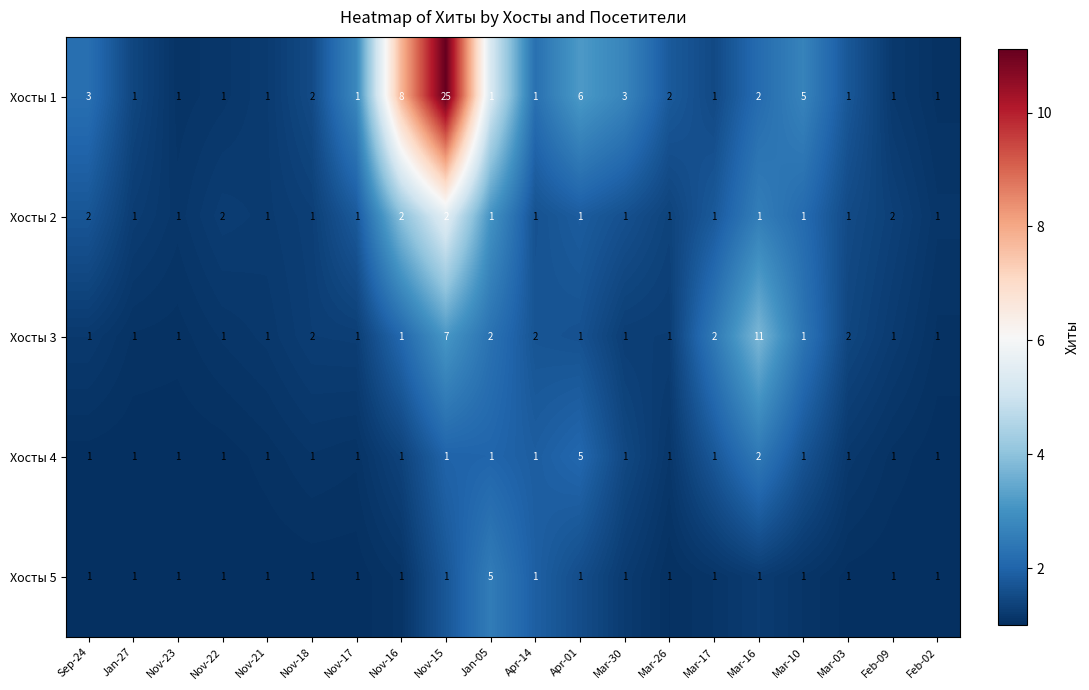

Which label corresponds to the largest value in the chart?

Nov-15